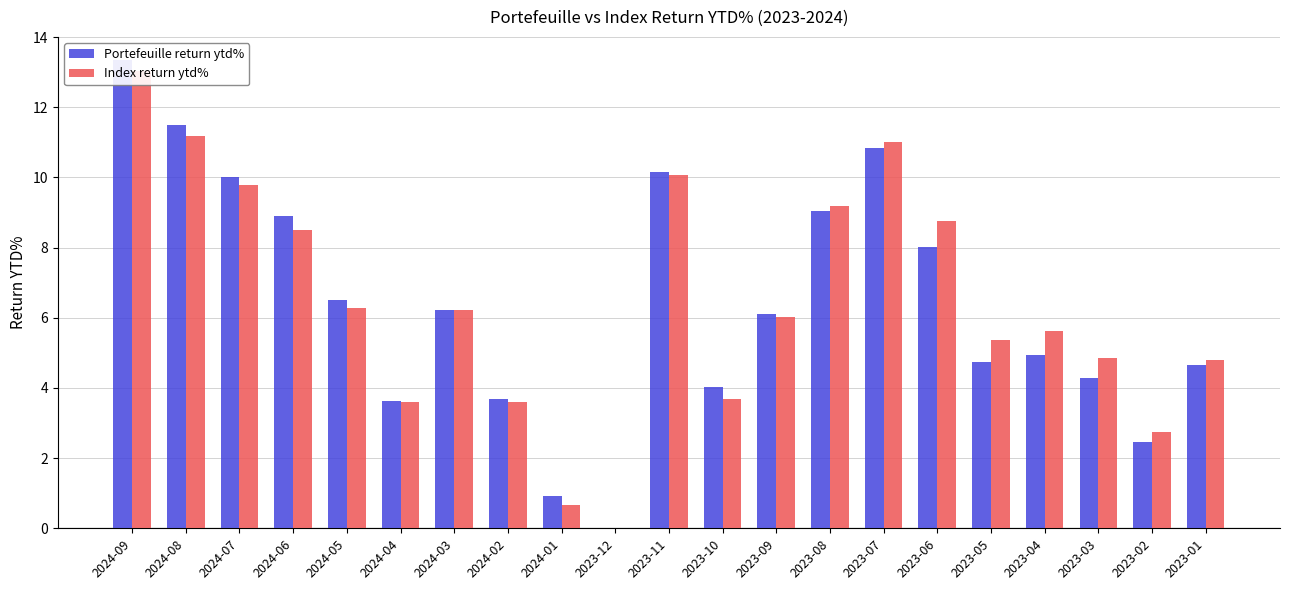

What is the difference between the maximum and minimum values in the Index return ytd% series?

13.0